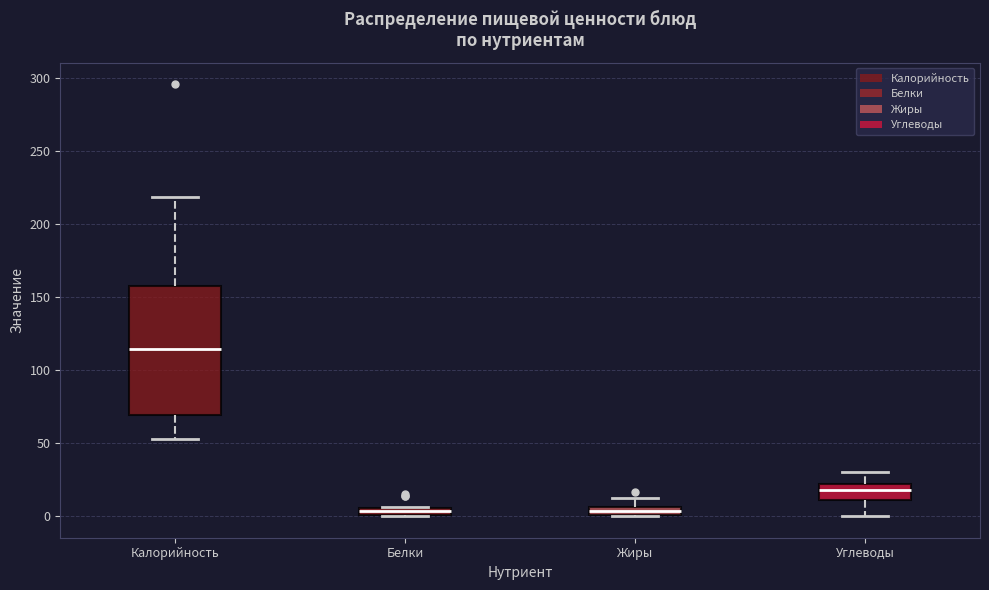

Where is the lower edge of the box for Углеводы on the y-axis? The values are not printed on the chart, so give them approximately, as read against the axis.

10